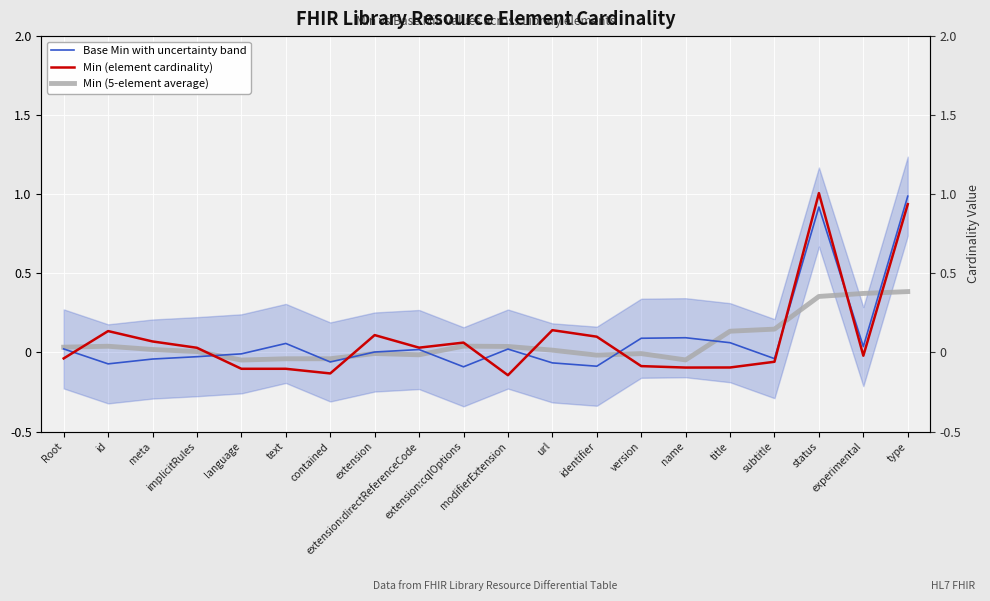

Which series changed the most between title and status?

Min (element cardinality)